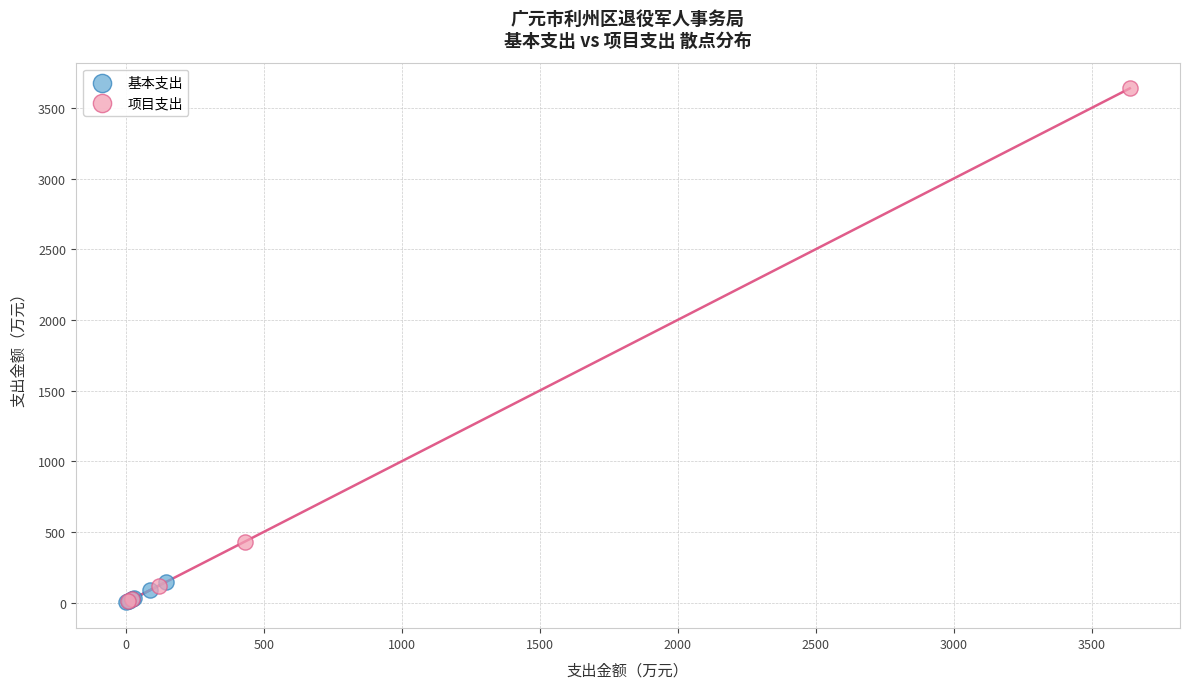

Which series has the largest Y range (max minus min)?

项目支出